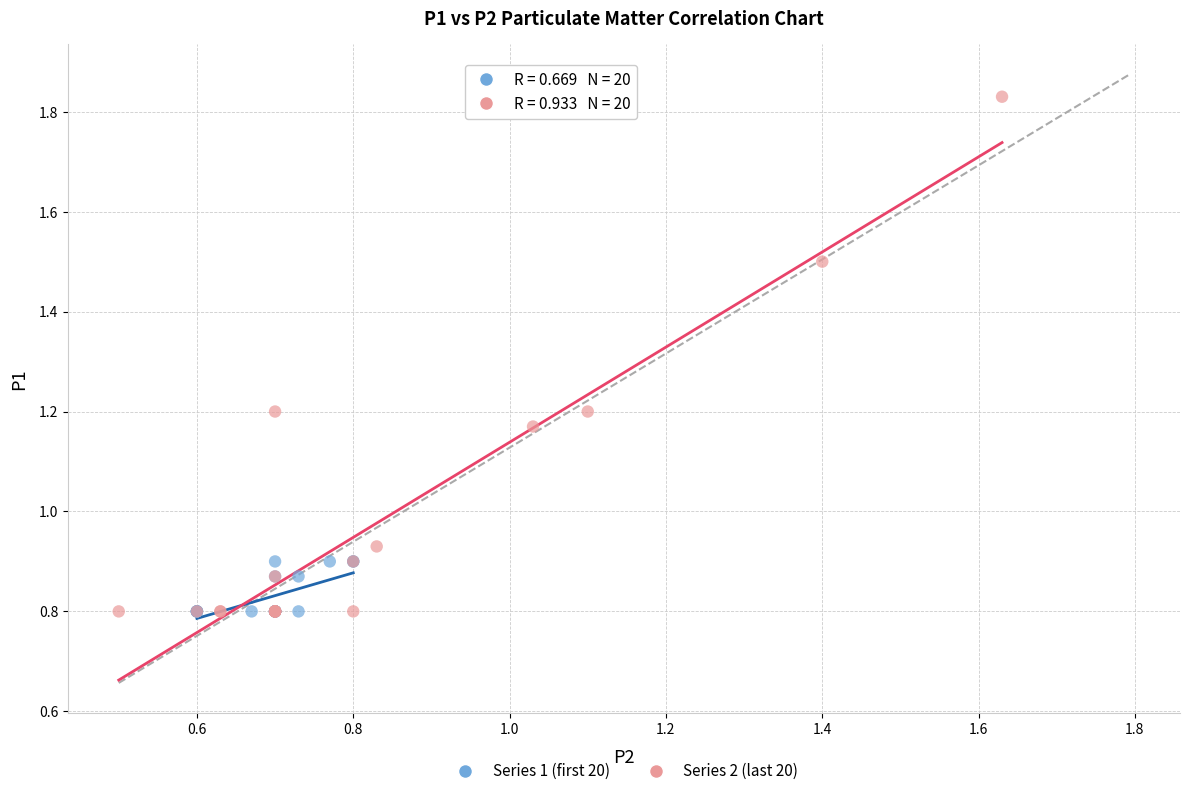

Which series has the largest Y range (max minus min)?

Series 2 (last 20)